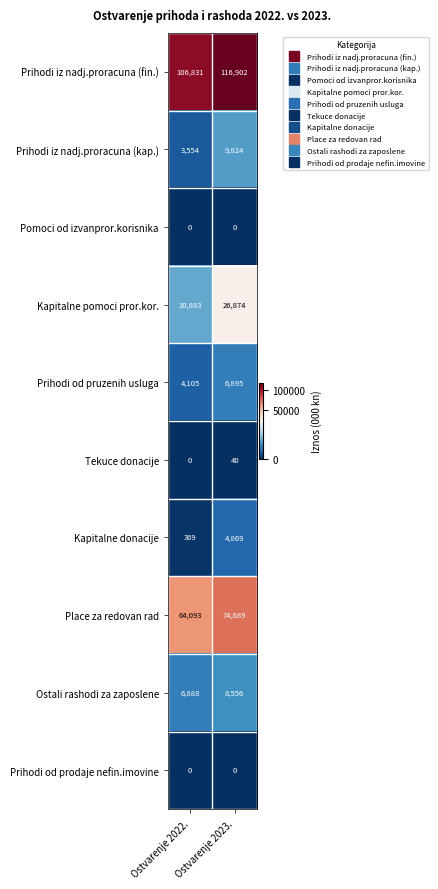

Which series changed the most between Ostvarenje 2022. and Ostvarenje 2023.?

Kapitalne pomoci pror.kor.